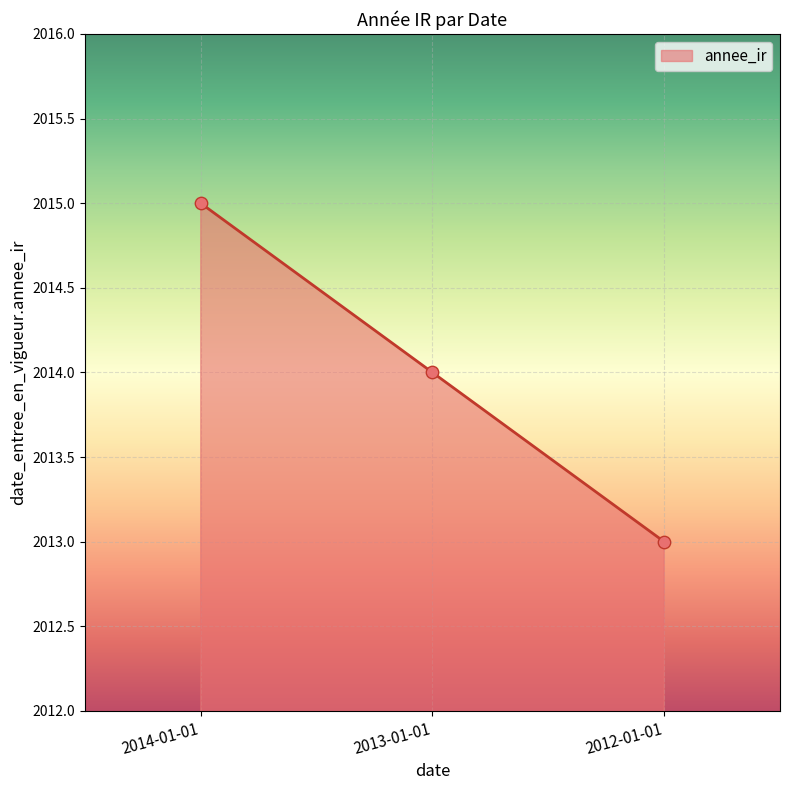

What is the change in value from 2014-01-01 to 2012-01-01?

-2